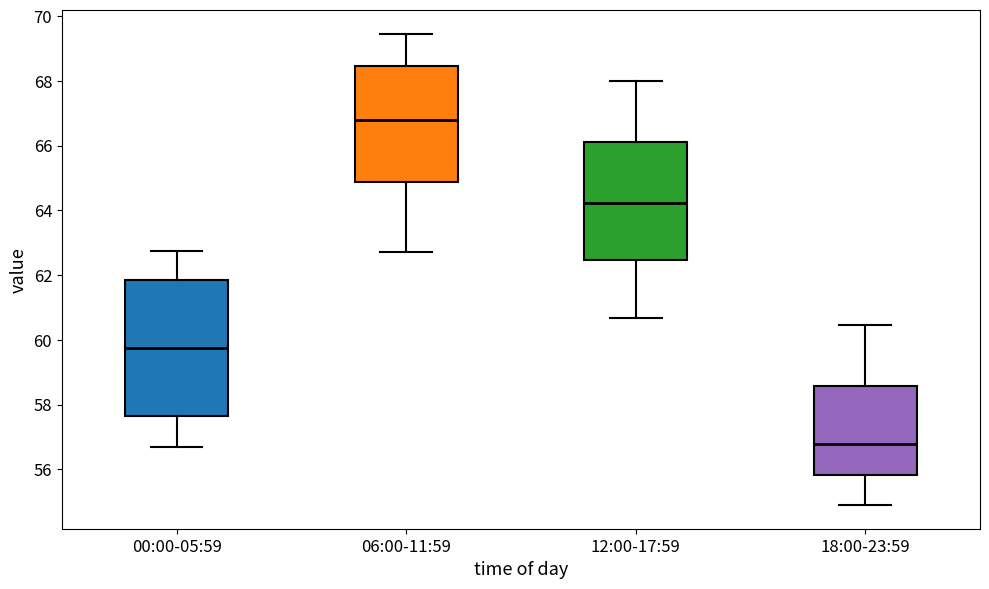

Where does the lower whisker of the box for 18:00-23:59 end on the y-axis? The values are not printed on the chart, so give them approximately, as read against the axis.

54.8